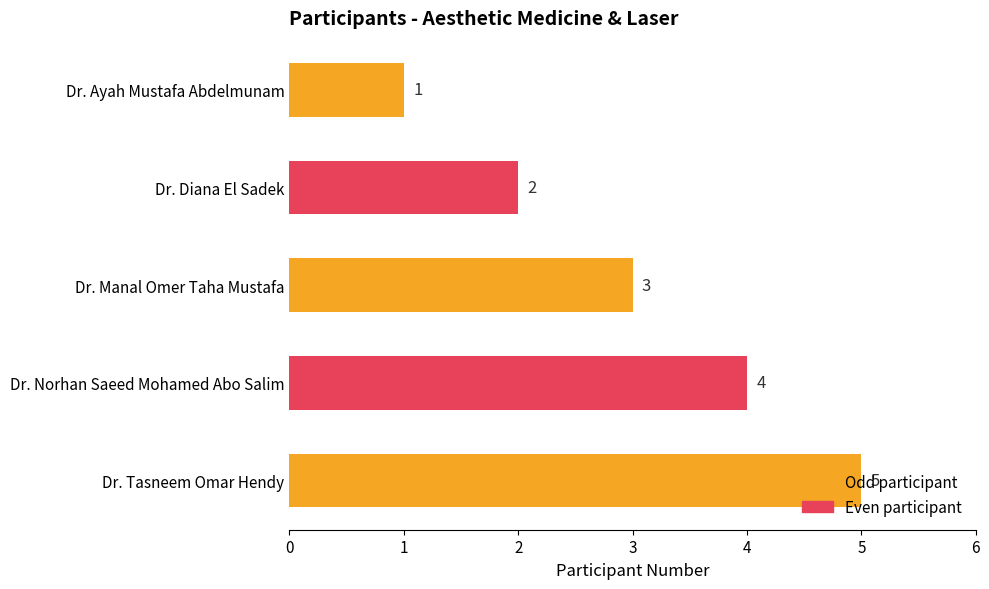

The value at Dr. Manal Omer Taha Mustafa is 3. True or false?

True